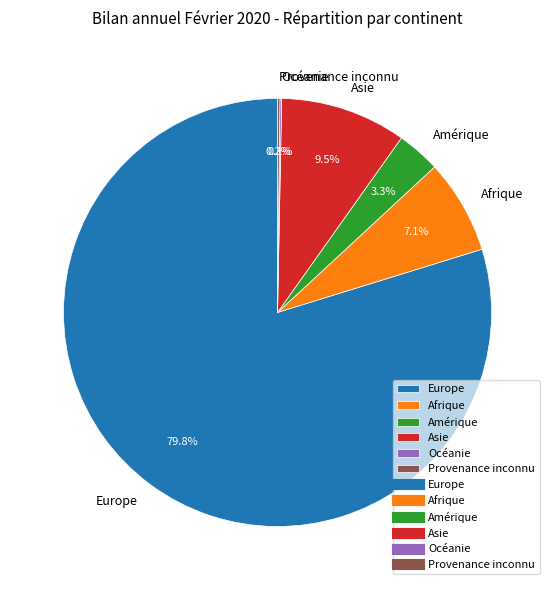

Is there a majority slice in this chart?

Yes